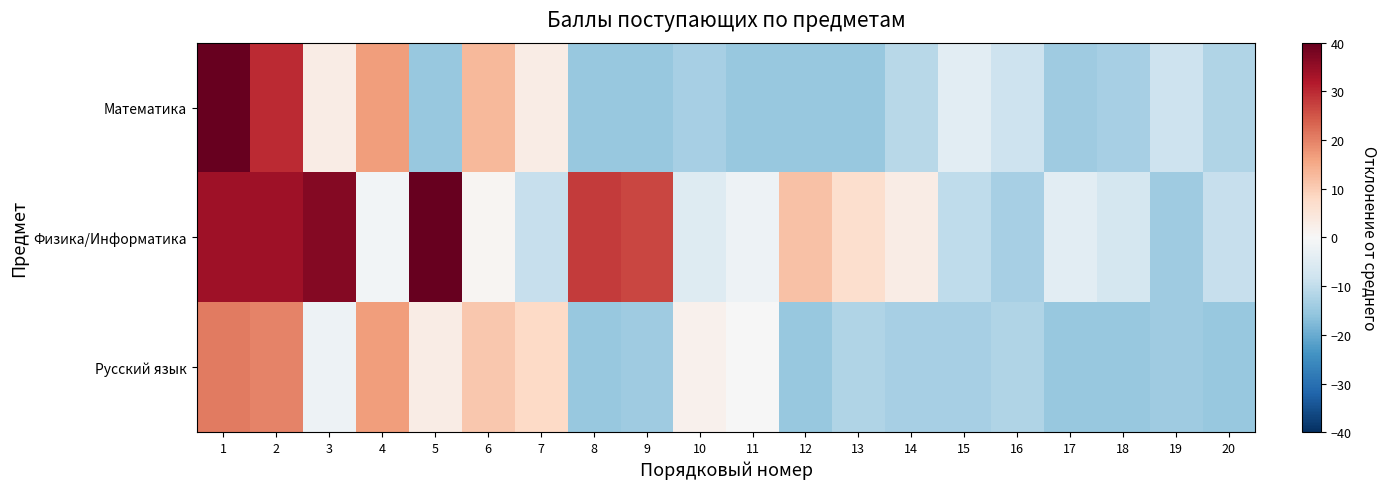

Which series changed the most between 1 and 16?

Математика